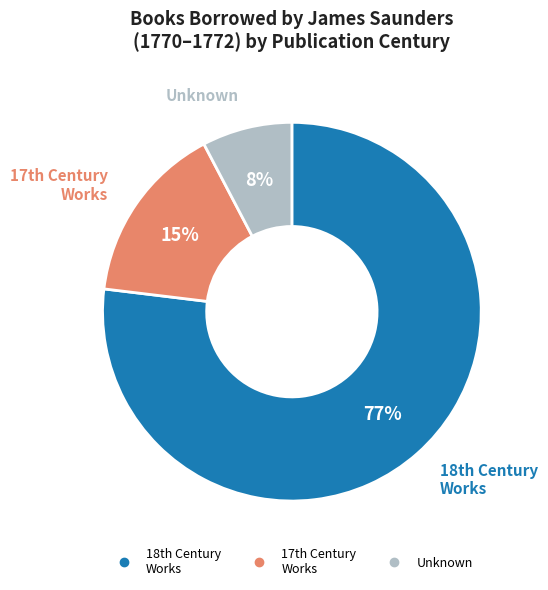

Does any single category account for the majority?

Yes